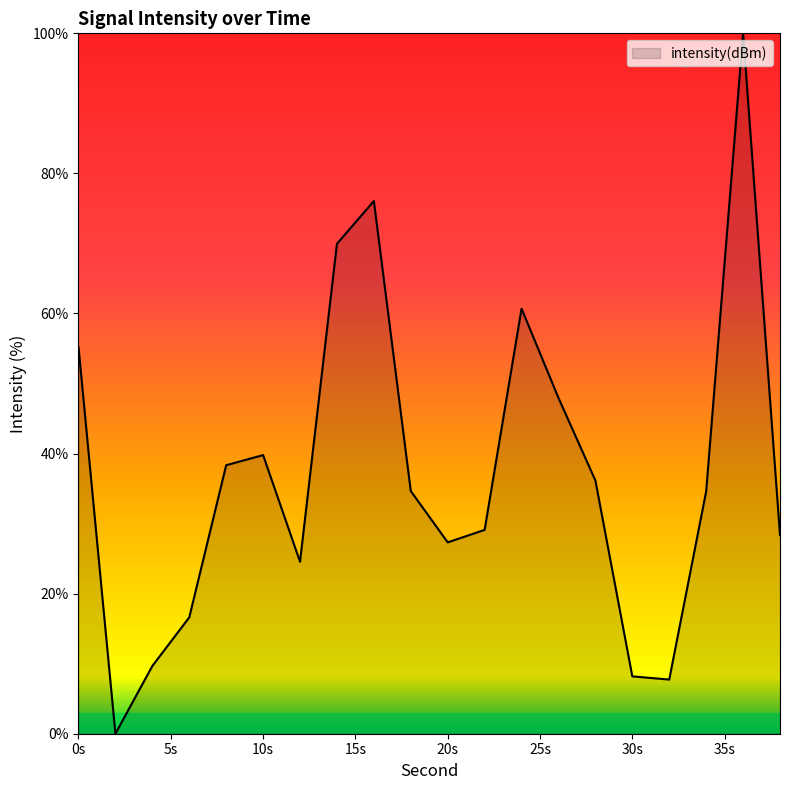

True or false: the data has more than 2 interior local peaks.

True